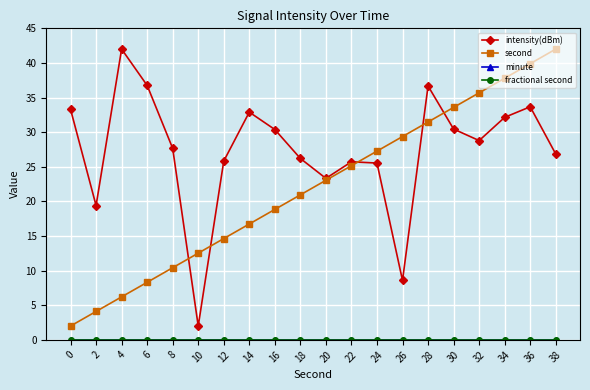

Is this an area chart (filled region under the line)?

No